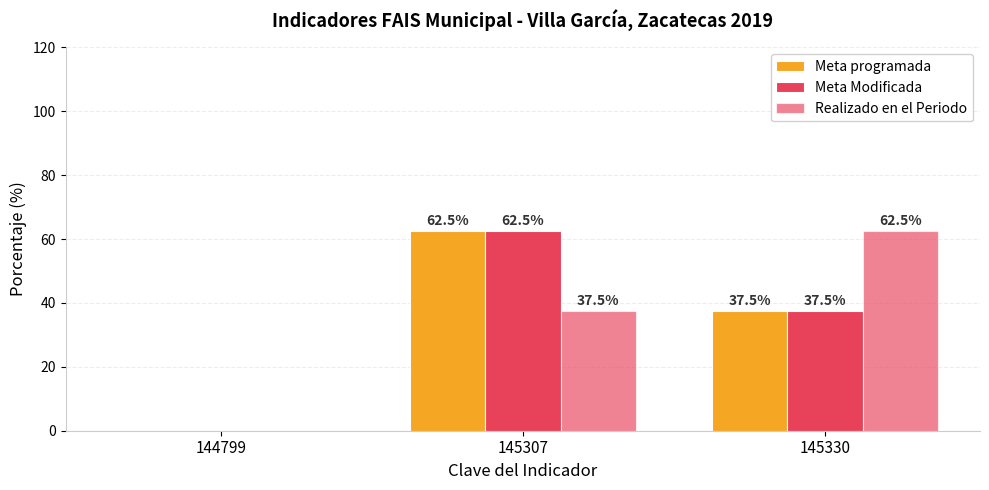

At which category is the sum across all series the highest?

145307